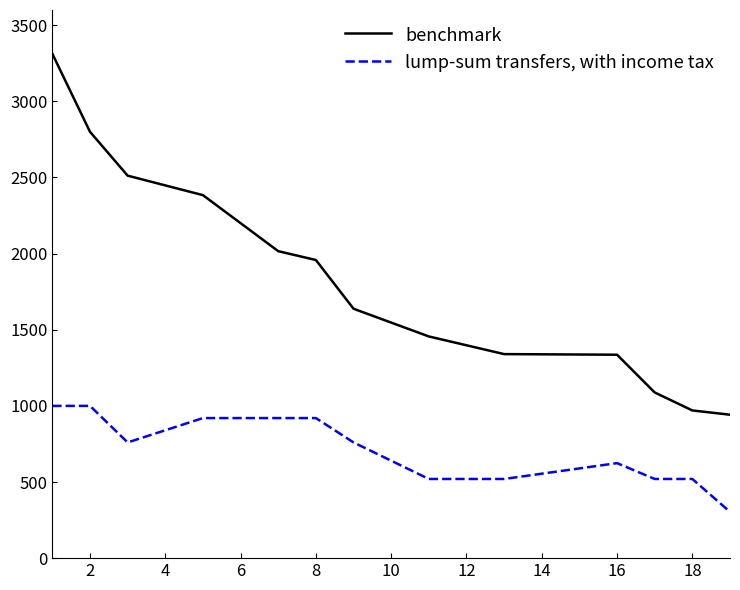

True or false: lump-sum transfers, with income tax has more than 1 points higher than both neighbors.

False